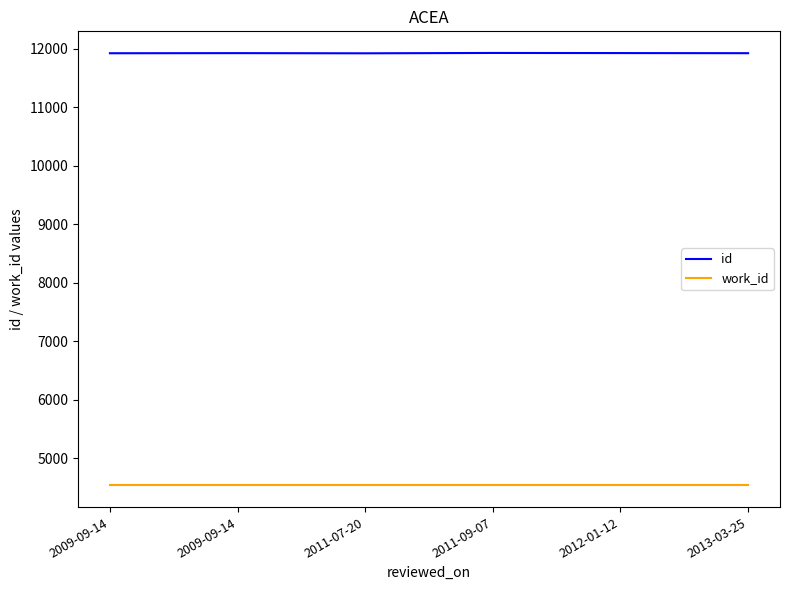

What are all the series names shown in the legend?

id, work_id